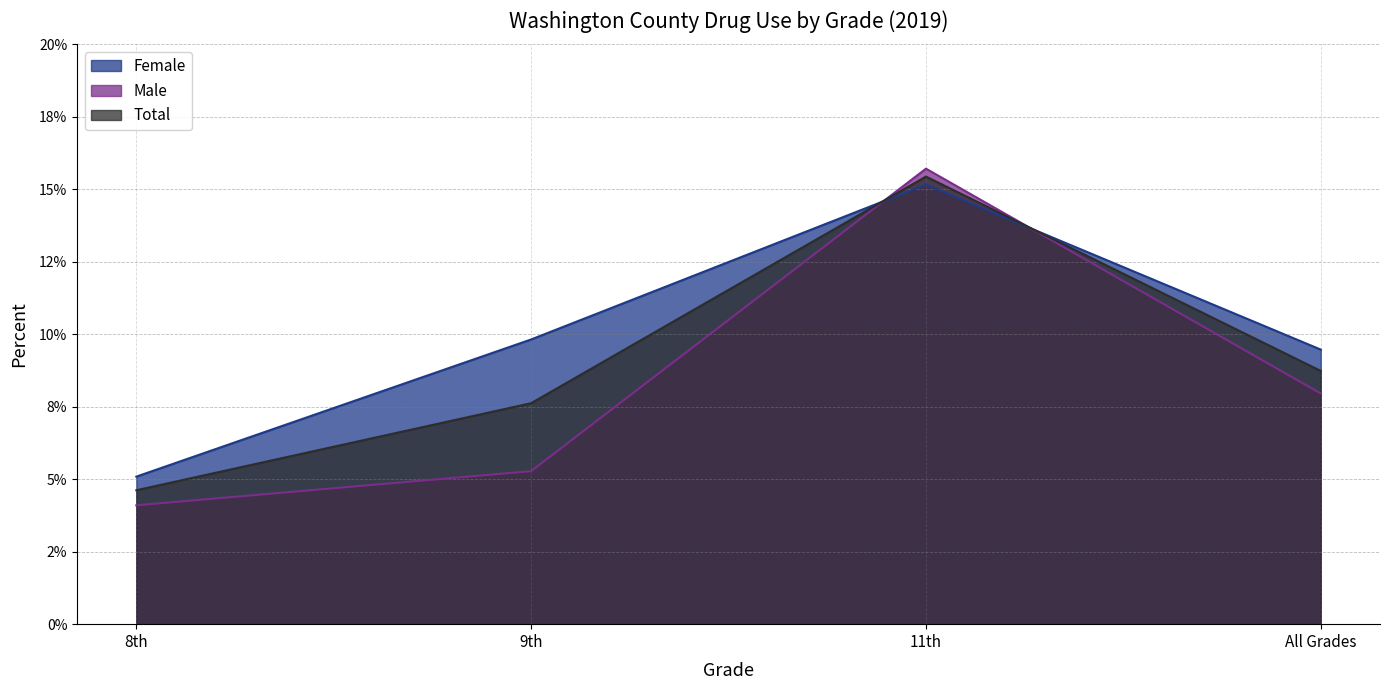

At 9th, list the series in order from smallest to largest.

Male, Total, Female